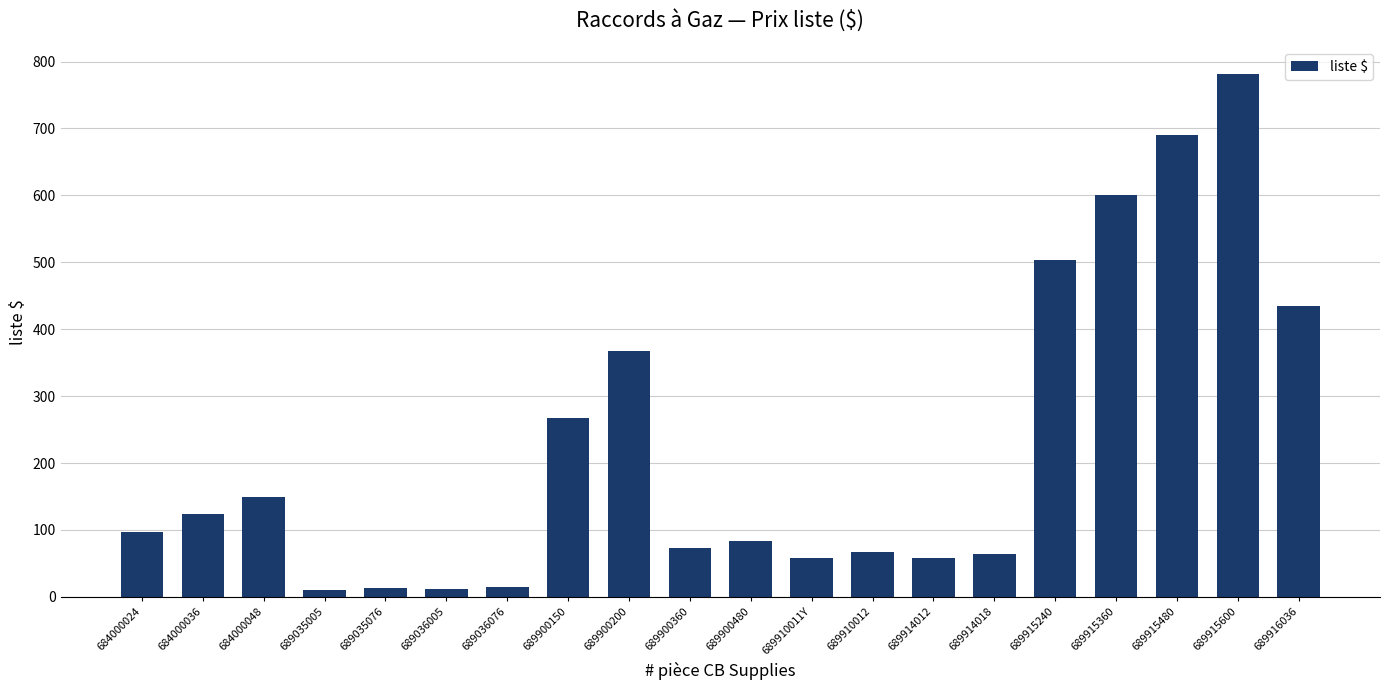

What is the difference between the values at 689035005 and 689900480?

73.1